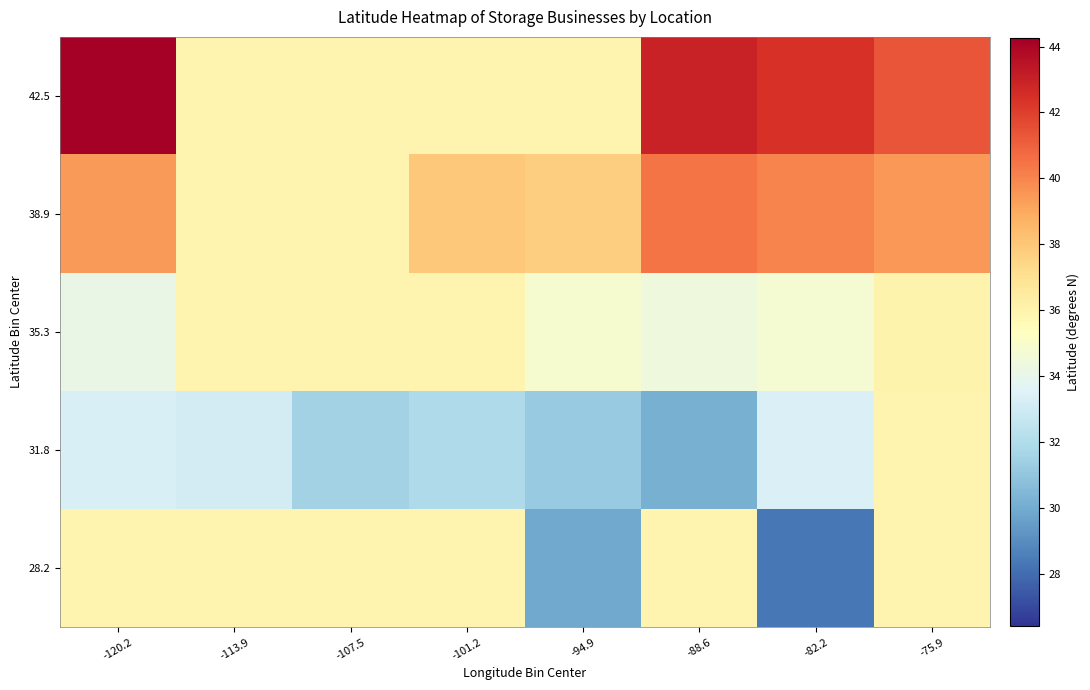

Reading left to right, extract all data points from this chart.

28.2: -120.2=36.0	-113.9=36.0	-107.5=36.0	-101.2=36.0	-94.9=29.9	-88.6=36.0	-82.2=28.3	-75.9=36.0
31.8: -120.2=33.4	-113.9=33.1	-107.5=31.6	-101.2=31.9	-94.9=31.2	-88.6=30.2	-82.2=33.4	-75.9=36.0
35.3: -120.2=34.1	-113.9=36.0	-107.5=36.0	-101.2=36.0	-94.9=34.8	-88.6=34.4	-82.2=34.7	-75.9=36.0
38.9: -120.2=39.4	-113.9=36.0	-107.5=36.0	-101.2=38.0	-94.9=37.7	-88.6=40.4	-82.2=40.1	-75.9=39.5
42.5: -120.2=44.2	-113.9=36.0	-107.5=36.0	-101.2=36.0	-94.9=36.0	-88.6=43.0	-82.2=42.4	-75.9=41.3